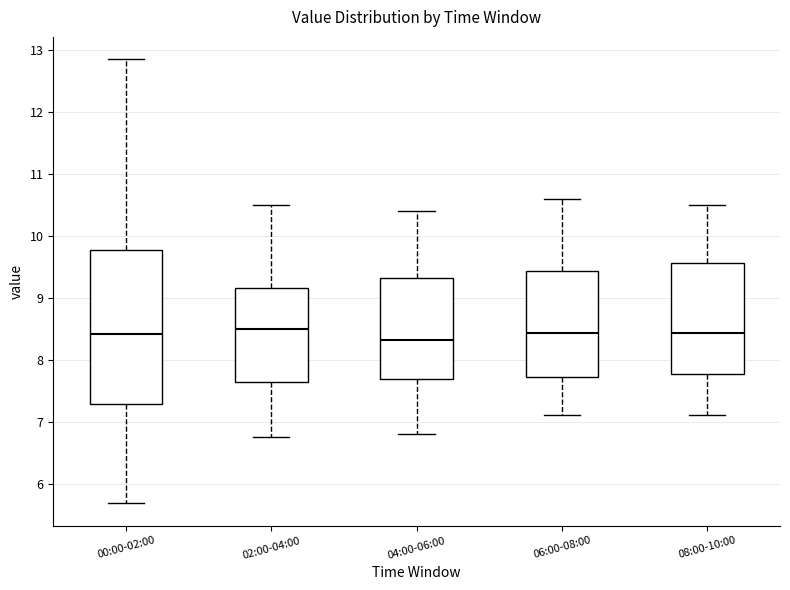

Reading left to right, read every box against the y-axis: the position of its median line, the range the box covers, and the ends of its whiskers. The values are not printed on the chart, so give them approximately, as read against the axis.

00:00-02:00: median 8.4, box 7.3 to 9.8, whiskers 5.7 to 12.9
02:00-04:00: median 8.5, box 7.6 to 9.2, whiskers 6.8 to 10.5
04:00-06:00: median 8.3, box 7.7 to 9.3, whiskers 6.8 to 10.4
06:00-08:00: median 8.4, box 7.7 to 9.4, whiskers 7.1 to 10.6
08:00-10:00: median 8.4, box 7.8 to 9.6, whiskers 7.1 to 10.5